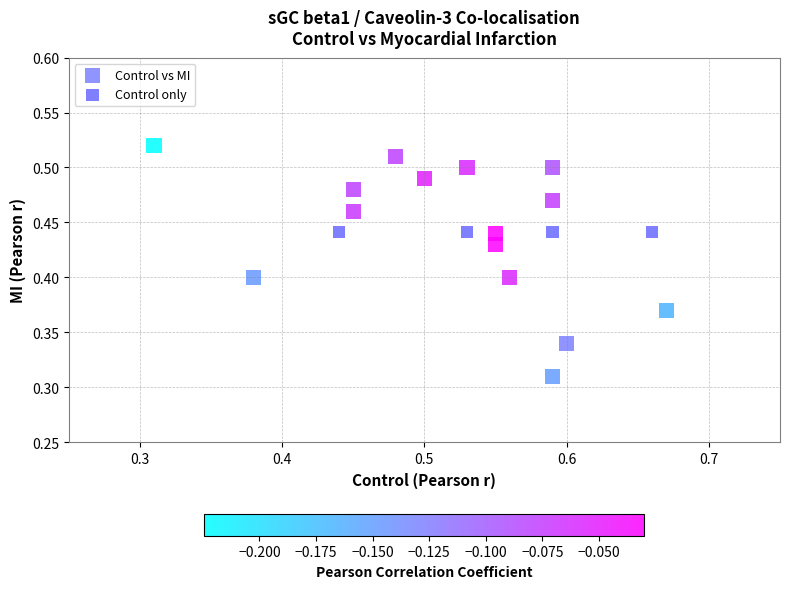

Which series contains the highest Y value?

Control vs MI